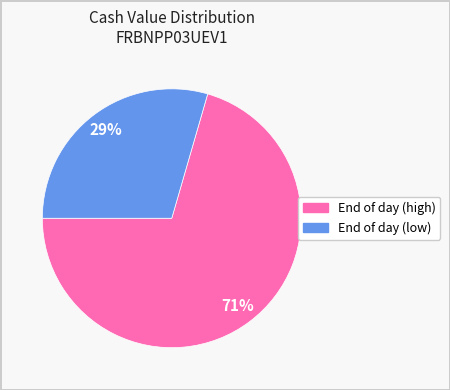

To the nearest percent, what is the average slice percentage?

50%